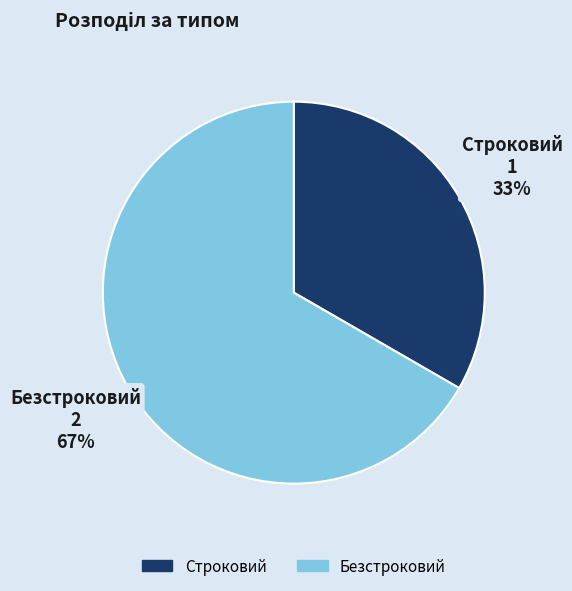

Rank the categories by value from highest to lowest.

Безстроковий, Строковий